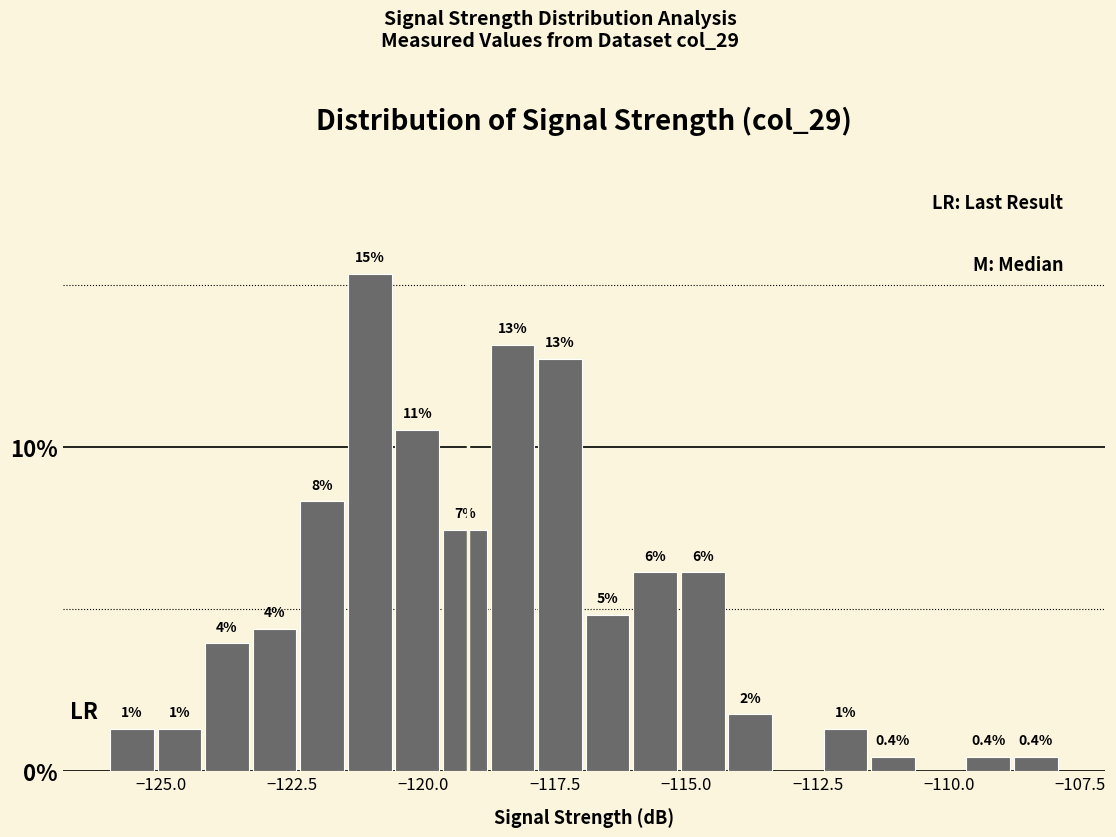

Read against the x-axis, roughly where is the centre of the tallest bar?

-121.0